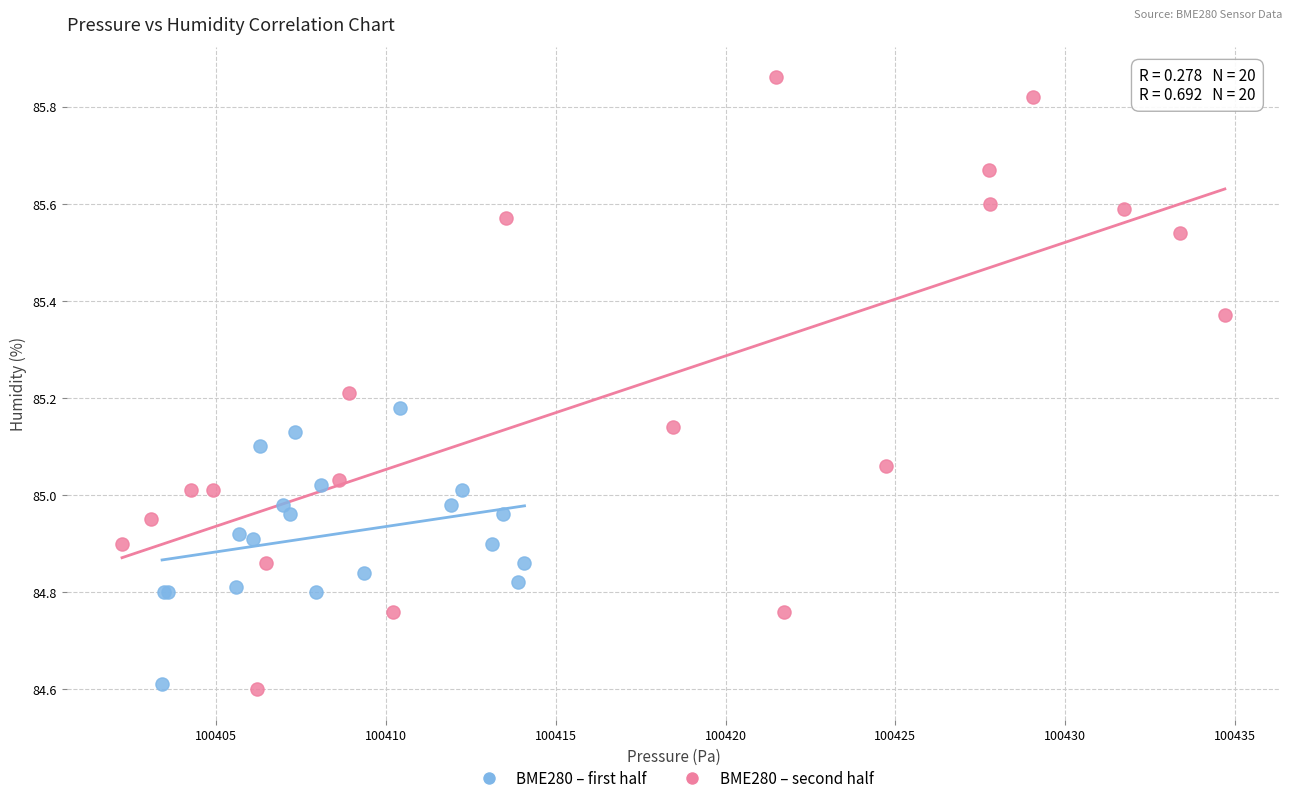

Which series has the widest spread of Y values?

BME280 – second half